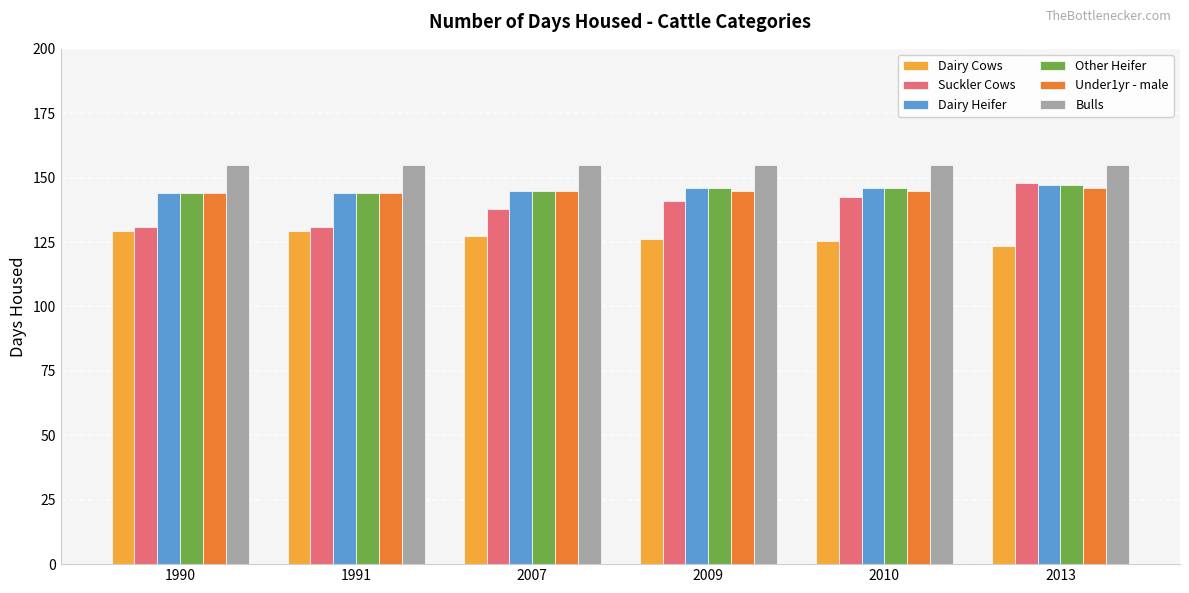

What is the difference between the maximum and minimum values in the Dairy Cows series?

5.7